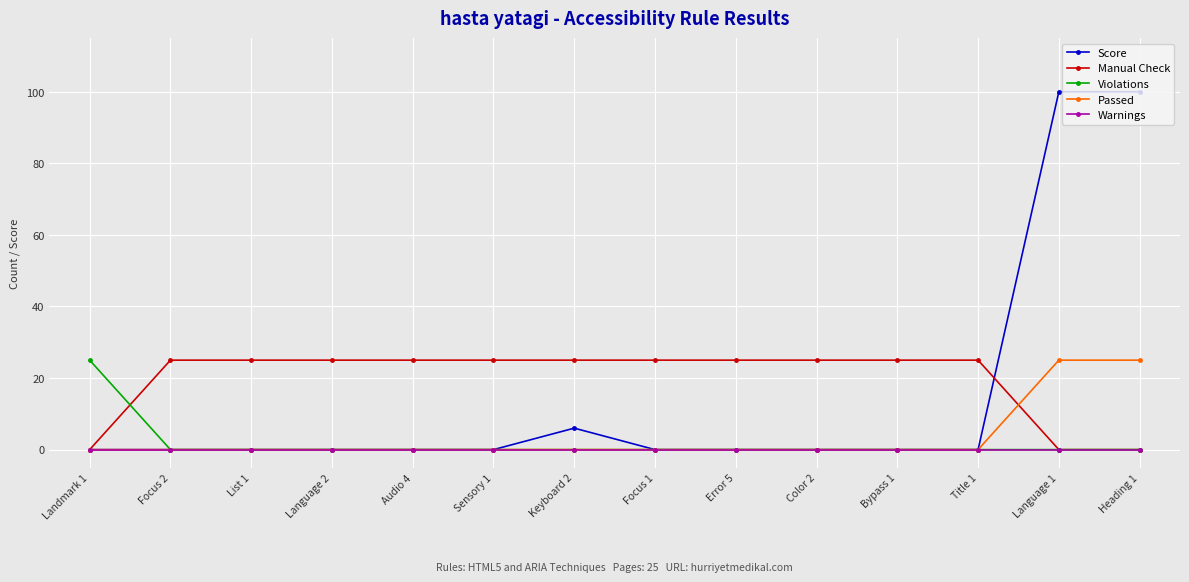

What position from the right is Bypass 1?

4